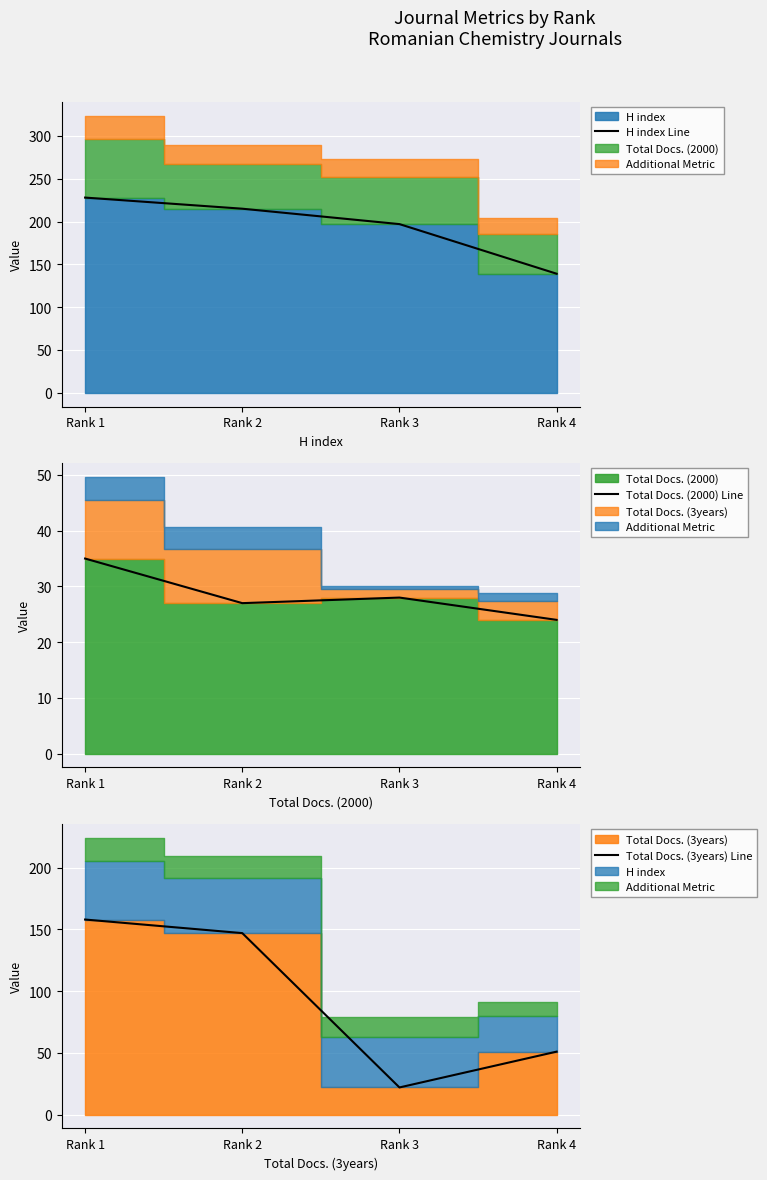

What is the difference between the highest and lowest values at Rank 4?

115